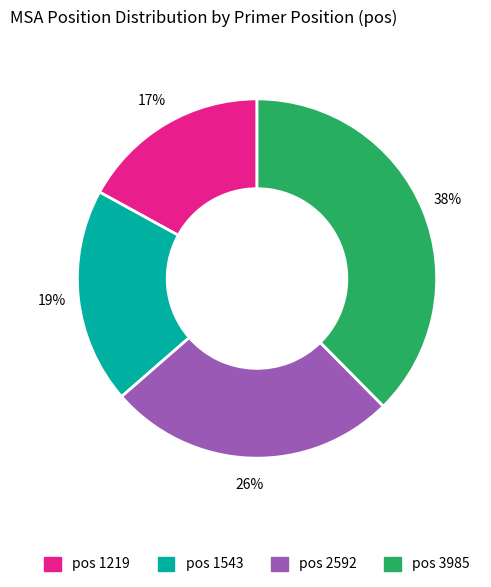

How many segments does this pie chart have?

4